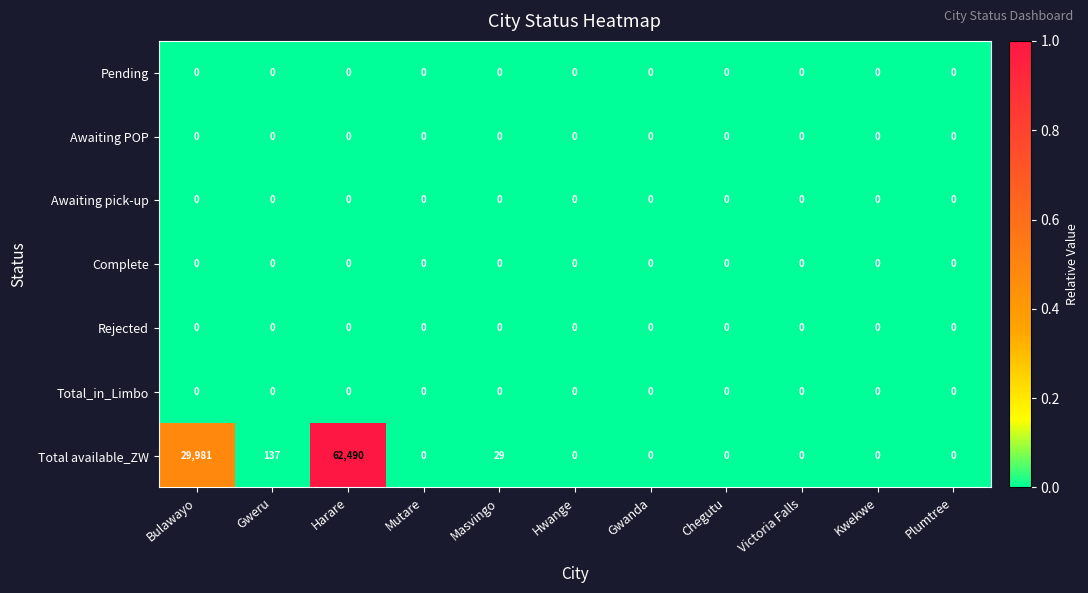

Which series changed the most between Harare and Chegutu?

Total available_ZW